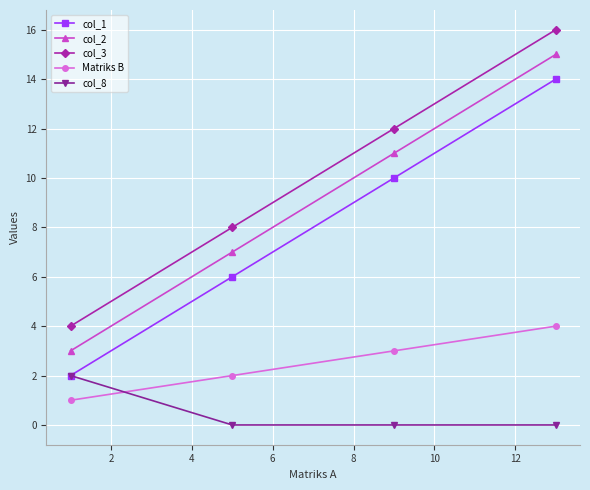

What is the difference between the maximum and minimum values in the col_3 series?

12